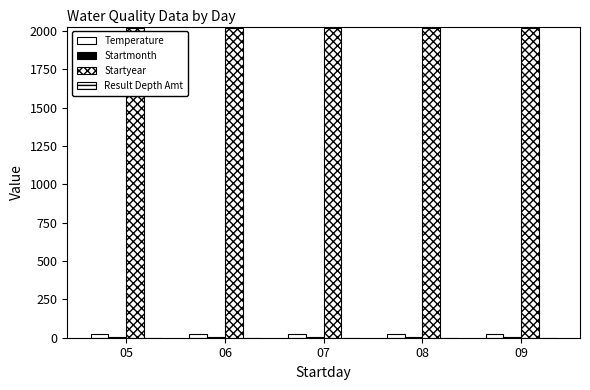

What is the spread (max minus min) of values at 06?

2023.0